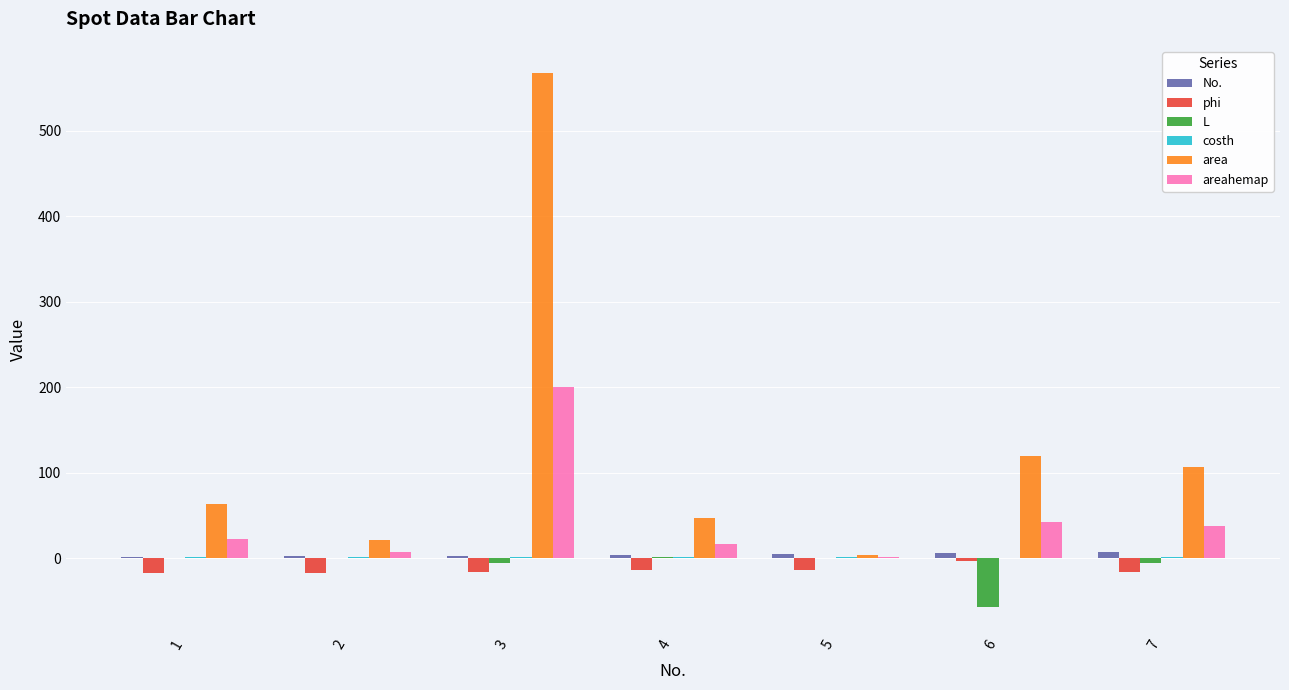

What is the greatest value displayed?

568.0